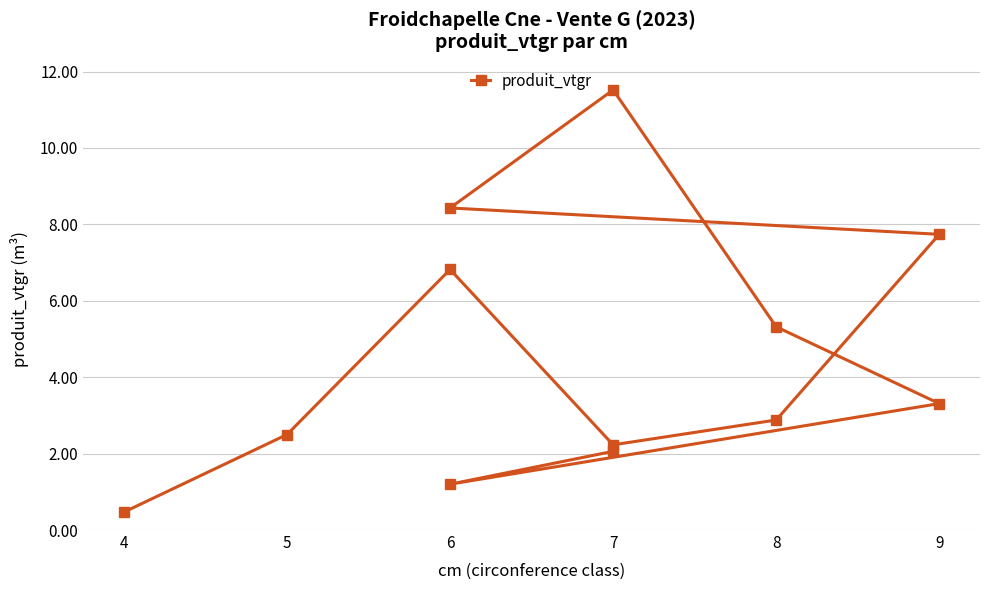

How many interior local valleys (lower than both neighbors) does the data have?

2